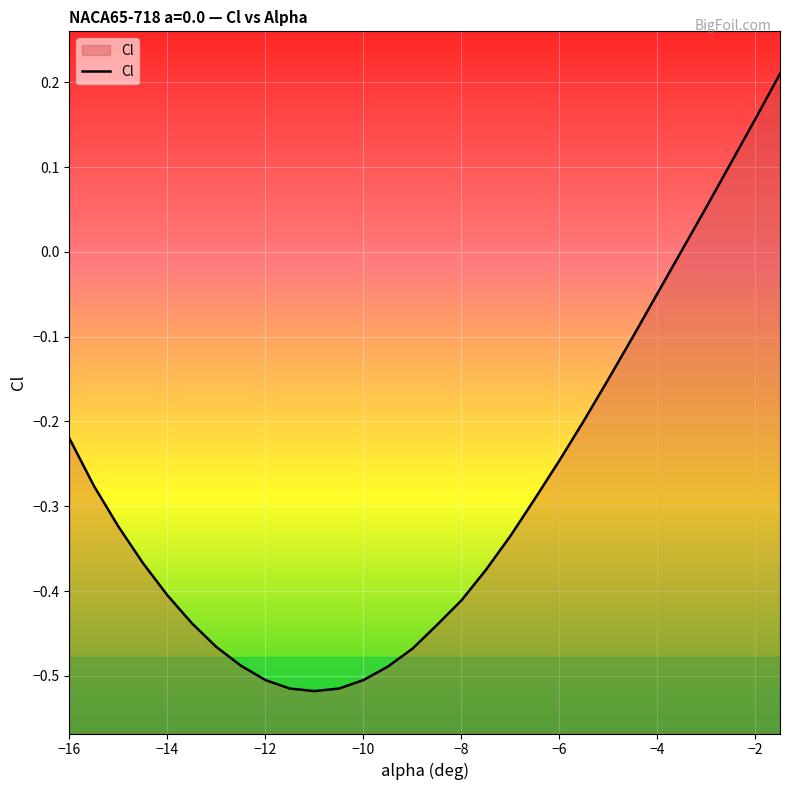

Where is the data nearest to the value 0?

-3.5